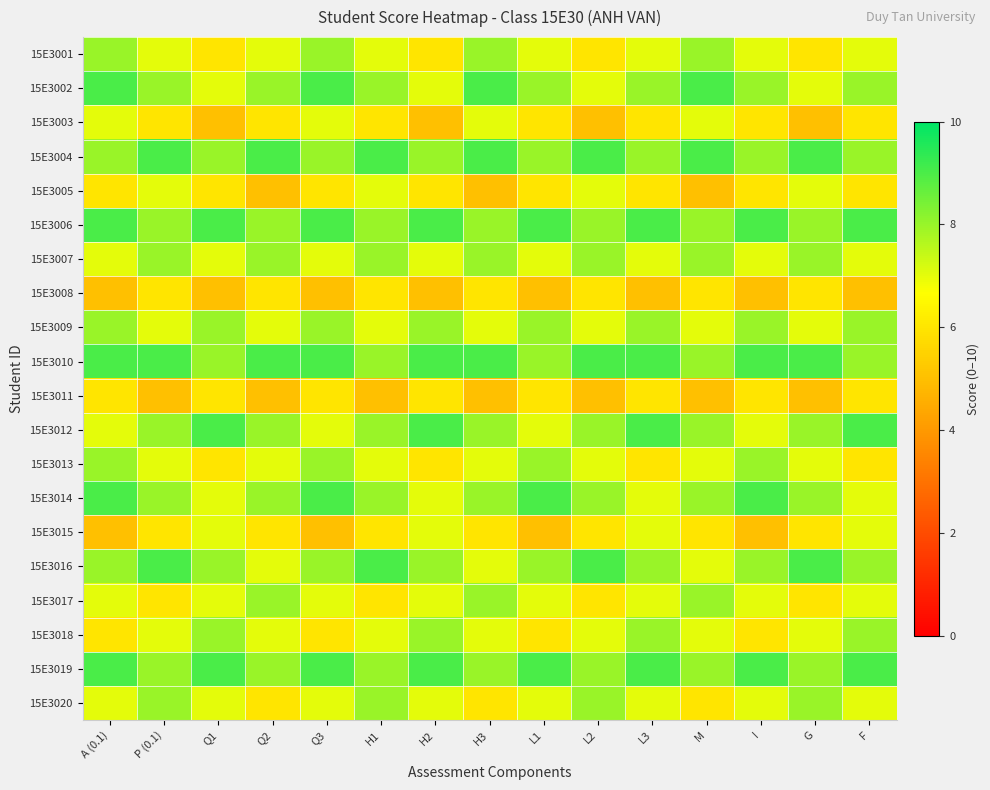

At which category is the sum across all series the highest?

A (0.1)